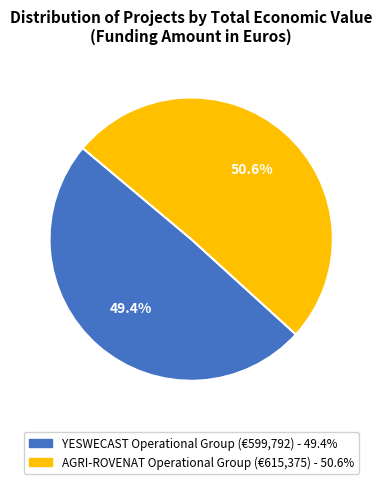

What percentage is the AGRI-ROVENAT Operational Group slice, to the nearest percent?

51%